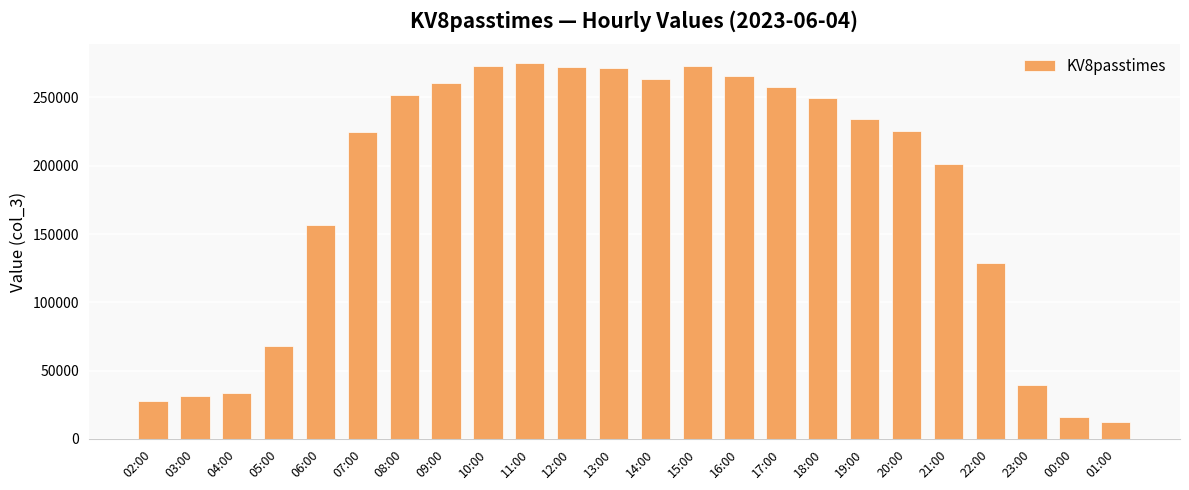

What is the change in value from 18:00 to 23:00?

-209845